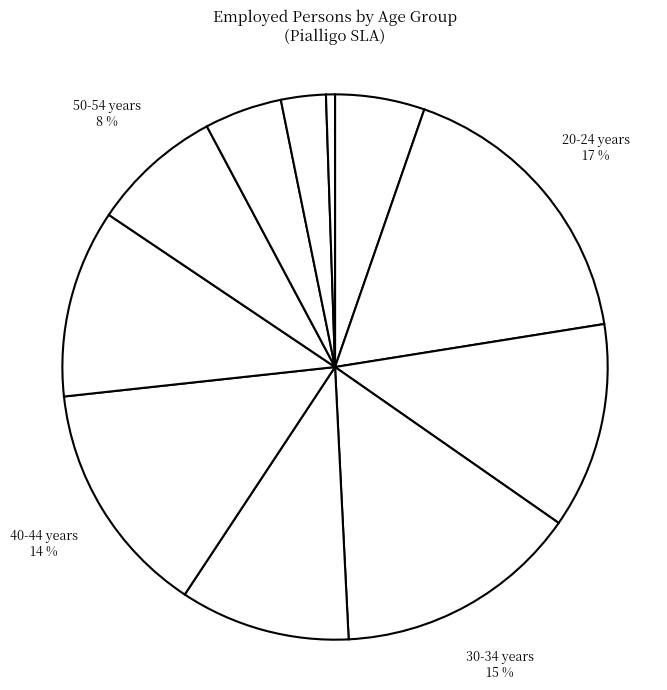

Which category has the biggest portion of the pie?

20-24 years